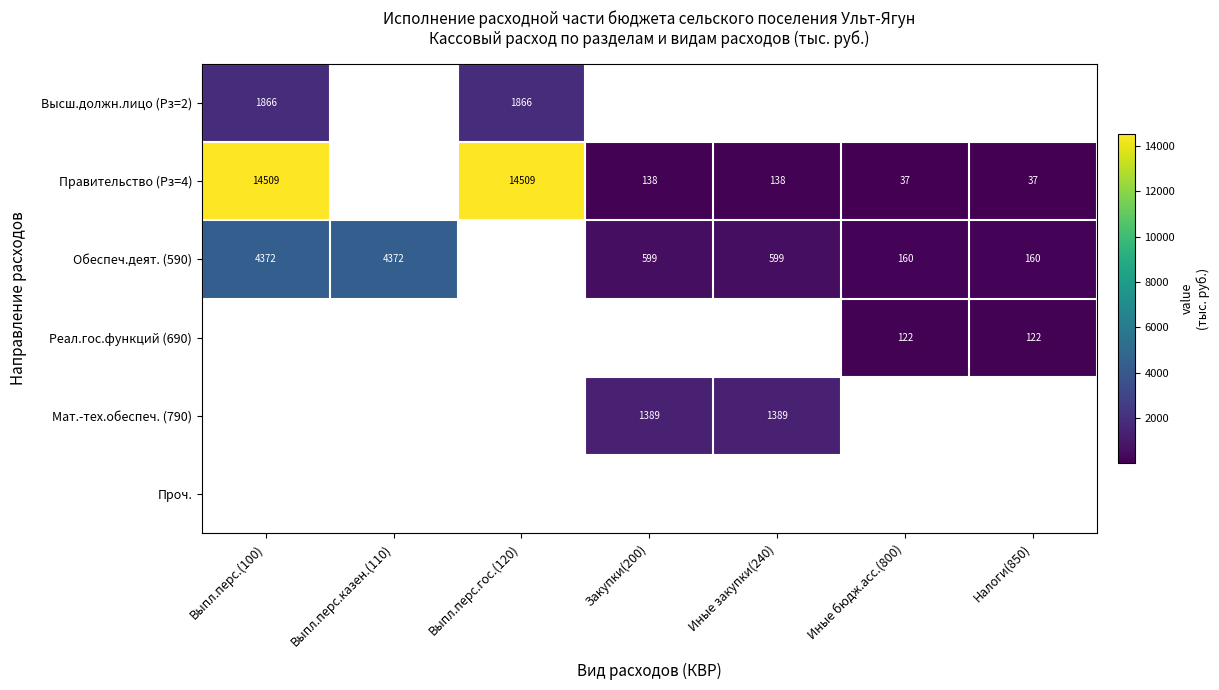

The Правительство (Рз=4) series shows 59.5 at Иные бюдж.асс.(800). True or false?

False